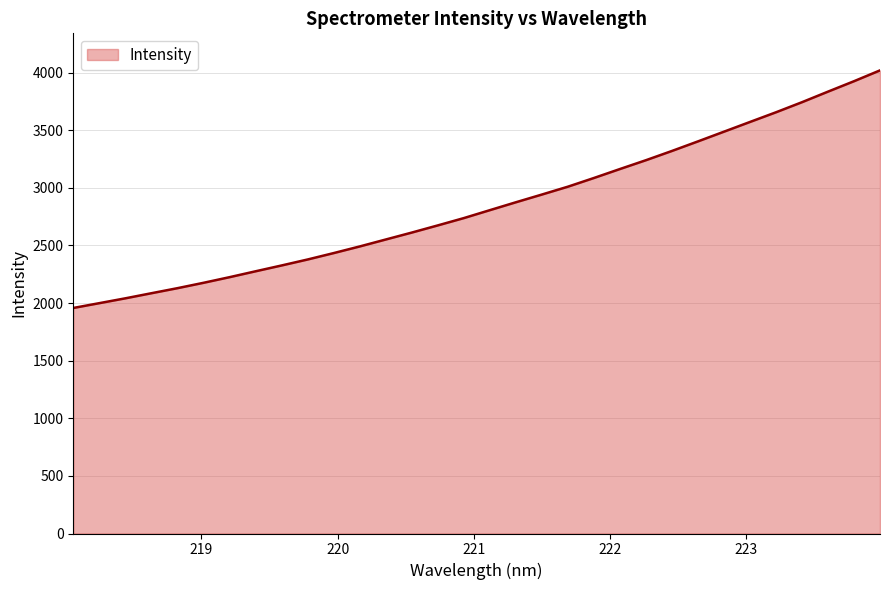

What is the smallest value displayed?

1957.2